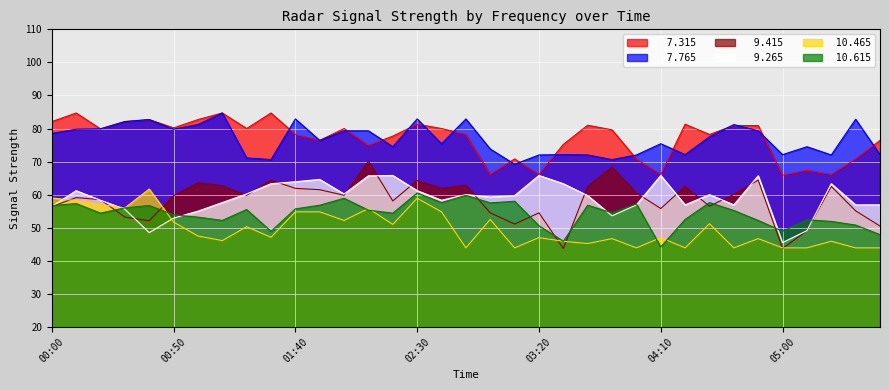

Reading left to right, extract all data points from this chart.

  7.315: 00:00=82.1	00:10=84.7	00:20=79.9	00:30=82.1	00:40=82.7	00:50=80.2	01:00=82.7	01:10=84.7	01:20=80.0	01:30=84.7	01:40=78.2	01:50=76.4	02:00=80.0	02:10=74.9	02:20=77.7	02:30=81.3	02:40=80.0	02:50=78.2	03:00=66.1	03:10=70.8	03:20=66.1	03:30=75.2	03:40=81.0	03:50=79.6	04:00=70.8	04:10=66.1	04:20=81.3	04:30=78.2	04:40=80.9	04:50=80.9	05:00=65.9	05:10=67.4	05:20=66.1	05:30=70.8	05:40=76.4
  9.265: 00:00=56.4	00:10=61.2	00:20=58.3	00:30=55.6	00:40=48.5	00:50=52.9	01:00=55.0	01:10=57.6	01:20=60.2	01:30=63.3	01:40=63.9	01:50=64.6	02:00=60.2	02:10=65.7	02:20=65.8	02:30=61.2	02:40=58.3	02:50=60.0	03:00=59.3	03:10=59.7	03:20=65.8	03:30=63.3	03:40=59.7	03:50=53.6	04:00=56.9	04:10=65.8	04:20=56.9	04:30=60.0	04:40=56.9	04:50=65.7	05:00=45.5	05:10=49.1	05:20=63.3	05:30=56.9	05:40=56.9
 10.465: 00:00=59.0	00:10=58.2	00:20=57.0	00:30=56.0	00:40=61.7	00:50=51.7	01:00=47.5	01:10=46.1	01:20=50.3	01:30=47.1	01:40=54.8	01:50=54.8	02:00=52.2	02:10=55.8	02:20=51.0	02:30=58.9	02:40=54.8	02:50=43.9	03:00=52.5	03:10=43.9	03:20=47.0	03:30=45.9	03:40=45.2	03:50=46.7	04:00=43.9	04:10=47.0	04:20=43.9	04:30=51.2	04:40=43.9	04:50=46.7	05:00=43.9	05:10=43.9	05:20=45.9	05:30=43.9	05:40=43.9
 10.615: 00:00=56.7	00:10=57.3	00:20=54.4	00:30=56.0	00:40=56.7	00:50=53.9	01:00=53.2	01:10=52.2	01:20=55.5	01:30=48.9	01:40=55.7	01:50=56.8	02:00=58.9	02:10=55.3	02:20=54.4	02:30=60.5	02:40=57.6	02:50=59.8	03:00=57.5	03:10=58.0	03:20=50.6	03:30=45.9	03:40=56.8	03:50=54.5	04:00=57.2	04:10=44.2	04:20=52.5	04:30=57.6	04:40=55.2	04:50=52.2	05:00=48.9	05:10=52.4	05:20=51.9	05:30=50.8	05:40=47.9
  7.765: 00:00=78.5	00:10=79.8	00:20=79.9	00:30=82.1	00:40=82.7	00:50=79.8	01:00=81.2	01:10=84.7	01:20=71.1	01:30=70.6	01:40=82.9	01:50=76.4	02:00=79.3	02:10=79.3	02:20=74.5	02:30=82.9	02:40=75.4	02:50=82.9	03:00=73.8	03:10=69.2	03:20=72.0	03:30=72.1	03:40=72.0	03:50=70.6	04:00=72.0	04:10=75.4	04:20=72.1	04:30=77.5	04:40=81.2	04:50=79.3	05:00=72.1	05:10=74.5	05:20=72.0	05:30=82.8	05:40=72.1
  9.415: 00:00=56.4	00:10=59.1	00:20=58.5	00:30=53.2	00:40=52.1	00:50=59.7	01:00=63.6	01:10=62.7	01:20=59.8	01:30=64.4	01:40=61.9	01:50=61.5	02:00=59.8	02:10=70.1	02:20=58.1	02:30=64.3	02:40=61.9	02:50=62.9	03:00=54.5	03:10=51.1	03:20=54.5	03:30=43.7	03:40=62.5	03:50=68.4	04:00=60.5	04:10=55.8	04:20=62.5	04:30=56.5	04:40=60.1	04:50=64.4	05:00=43.7	05:10=49.1	05:20=62.5	05:30=55.1	05:40=50.5